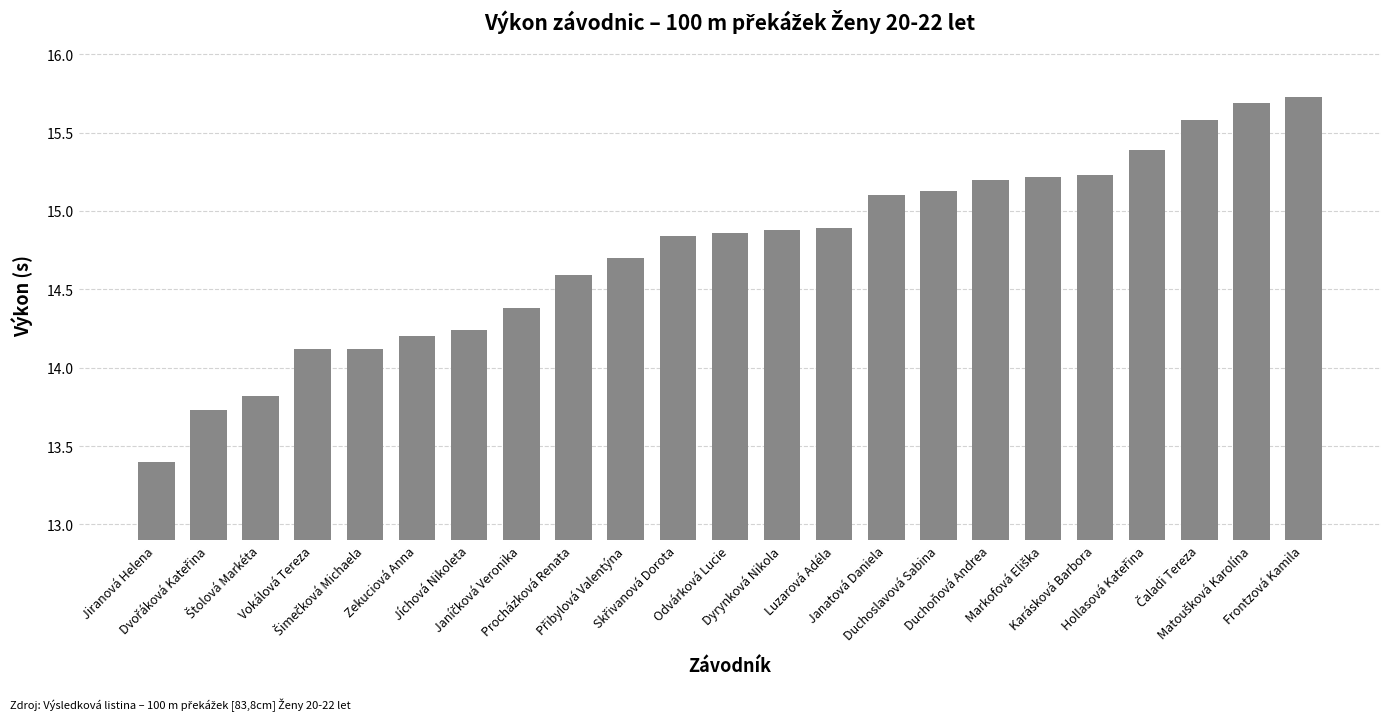

What is the difference between the maximum and minimum values?

2.3